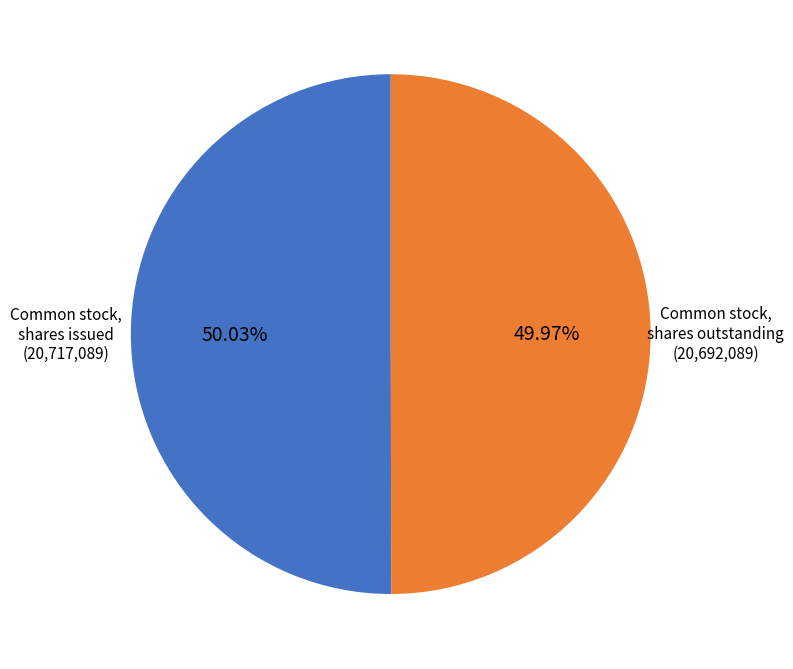

How many segments does this pie chart have?

2